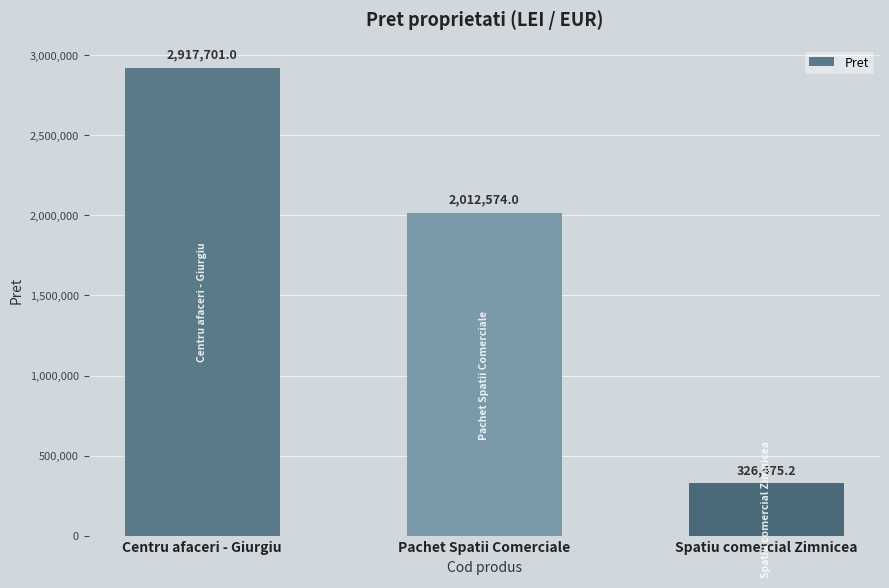

List the labels in order of value, largest first.

Centru afaceri - Giurgiu, Pachet Spatii Comerciale, Spatiu comercial Zimnicea